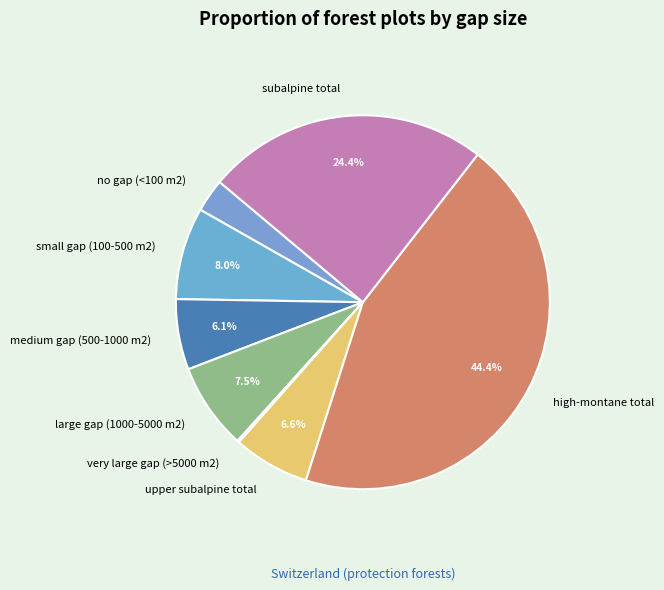

To the nearest percent, what is the combined percentage of high-montane total and no gap (<100 m2)?

47%